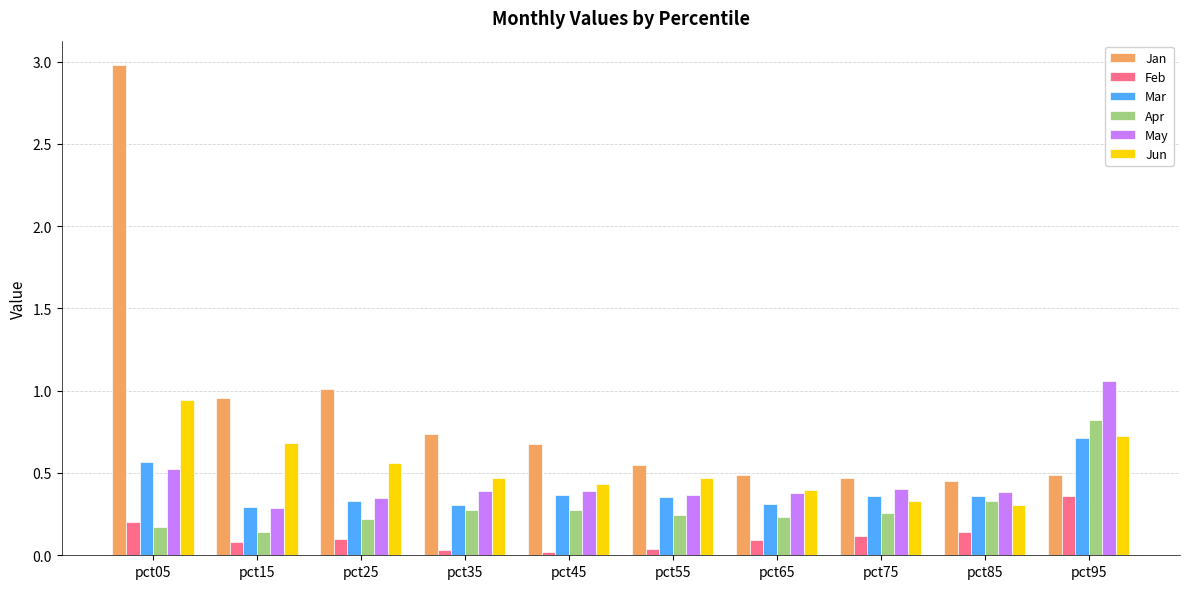

Is it true that Apr equals 0.2 at pct55?

True